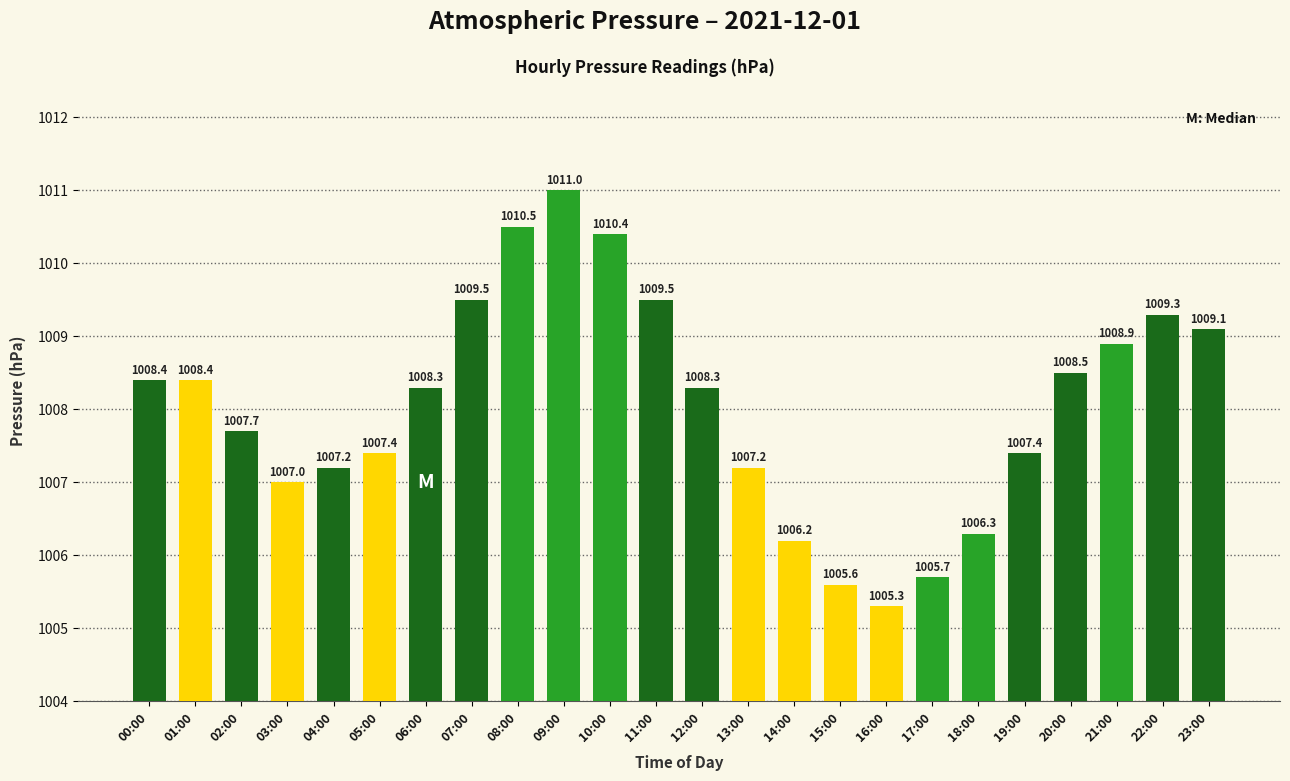

What is the sum of the values at 23:00 and 16:00?

2014.4